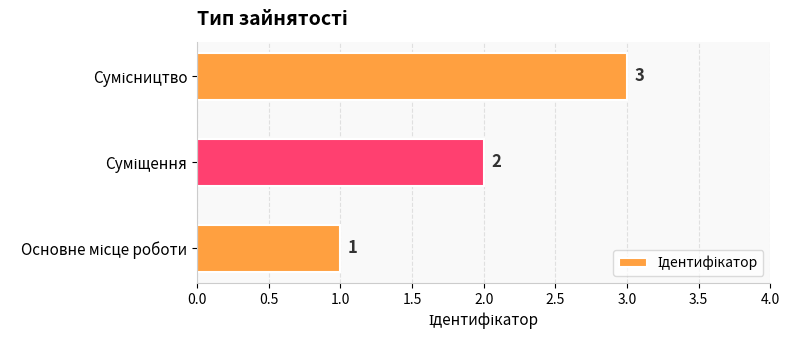

What is the sum of all values?

6